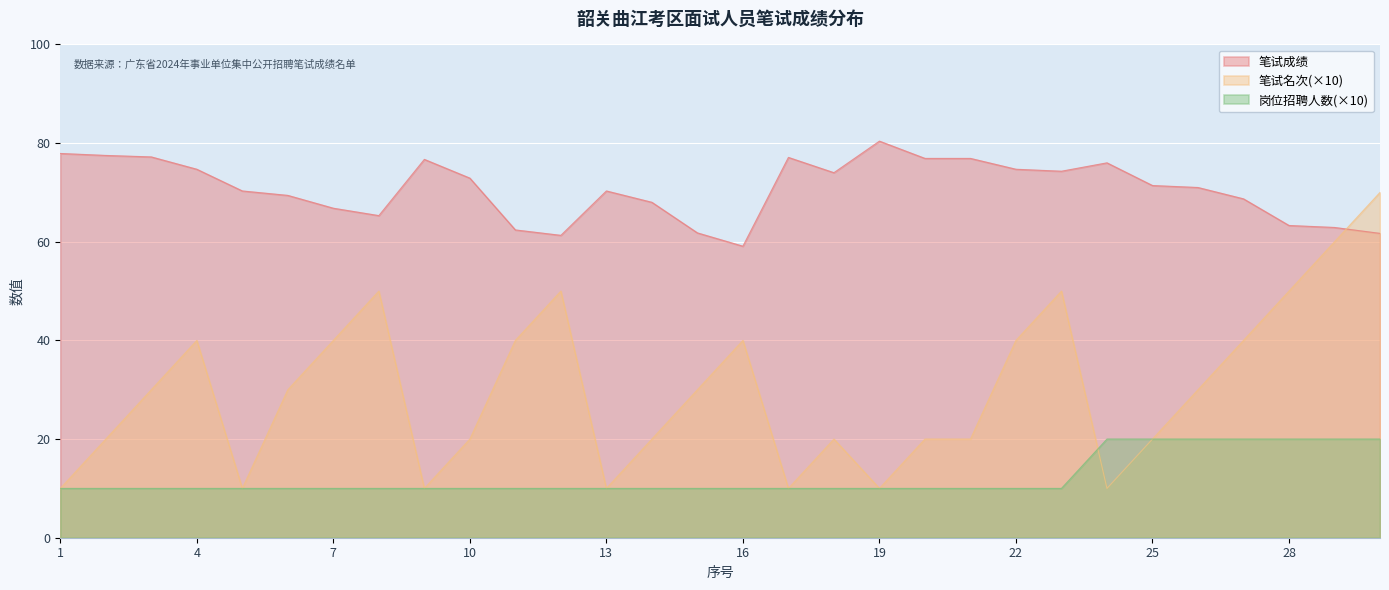

The value of 笔试成绩 at 3 is 108.9. True or false?

False